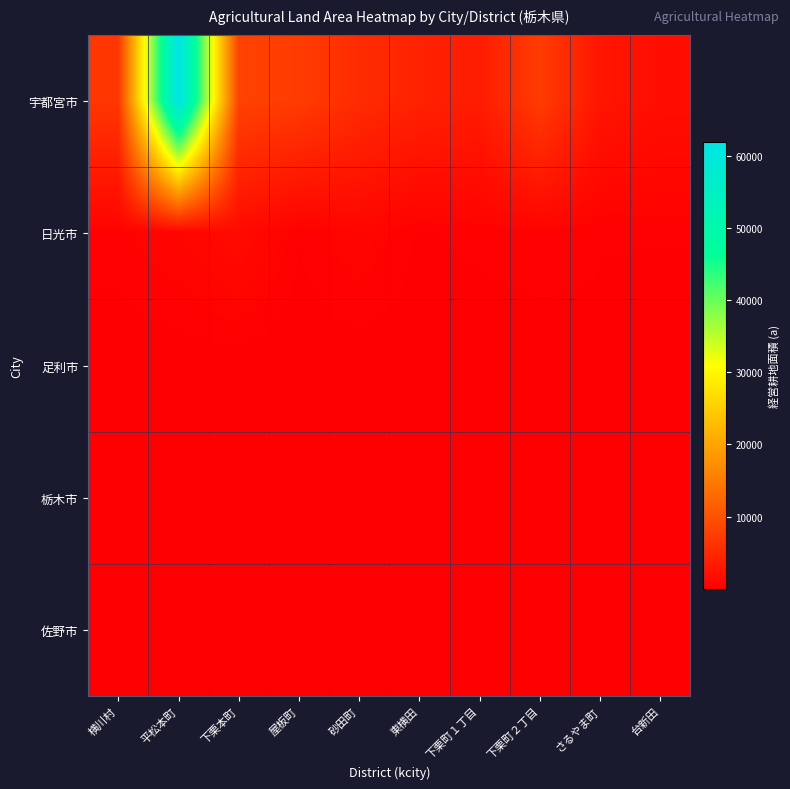

What is the spread (max minus min) of values at 下栗本町?

8116